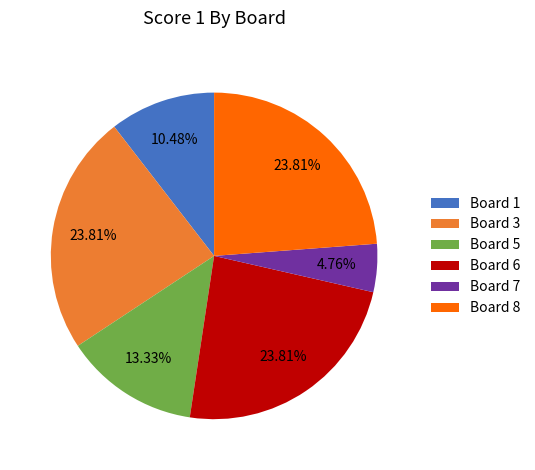

Is it true that Board 8 is 24% of the pie?

True